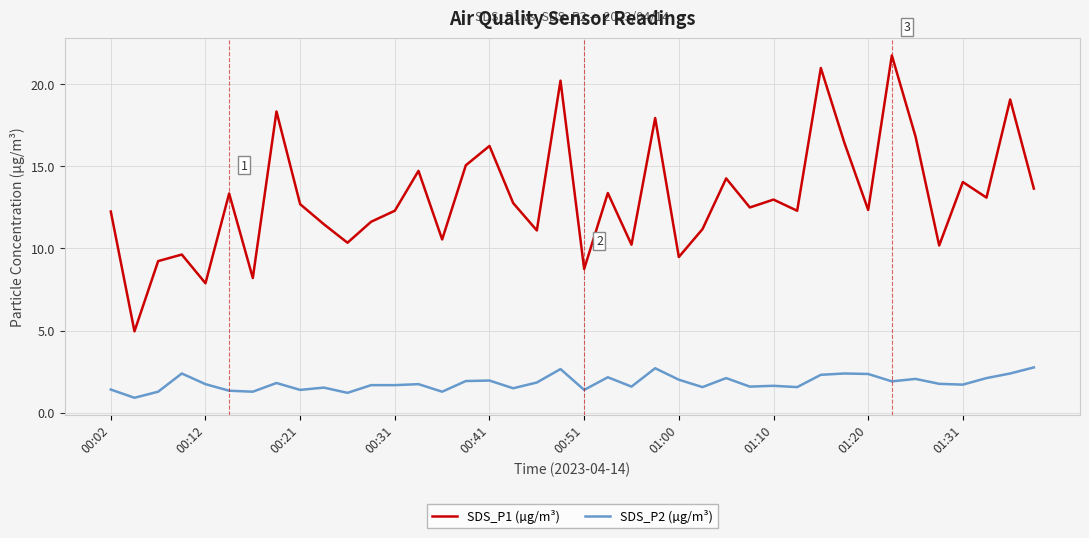

Rank the series by their maximum value, from lowest to highest.

SDS_P2 (µg/m³), SDS_P1 (µg/m³)